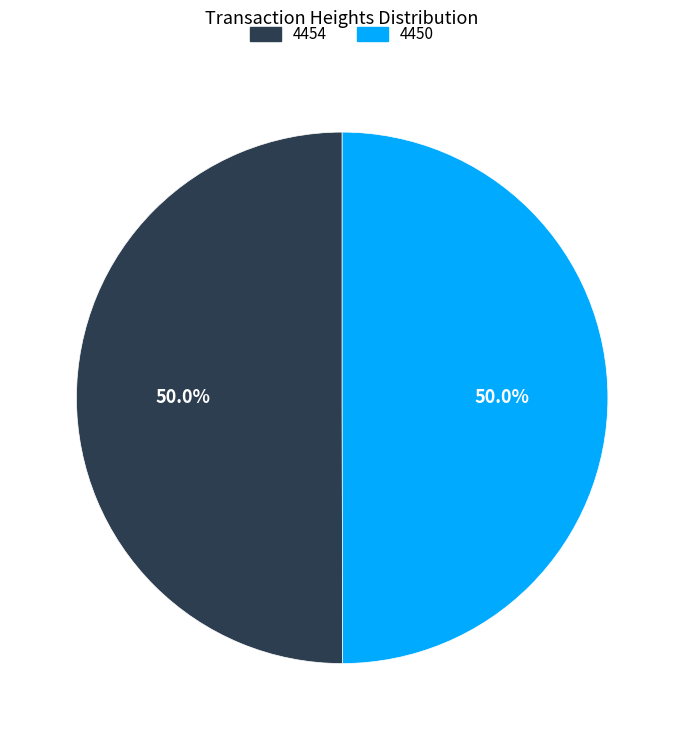

What is the total percentage of 4450 and 4454?

100.0%